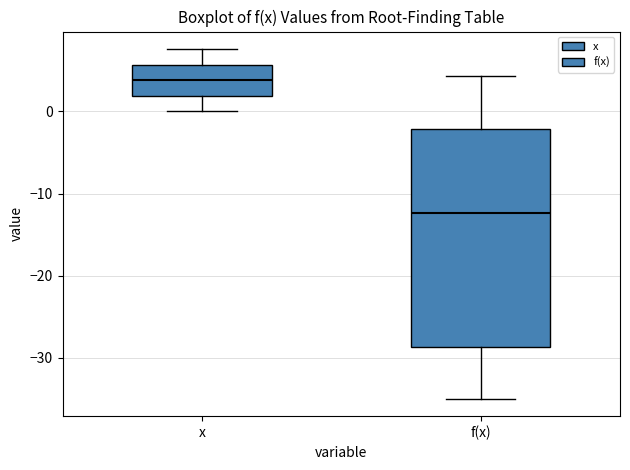

Which box is the tallest, from its lower edge to its upper edge?

f(x)